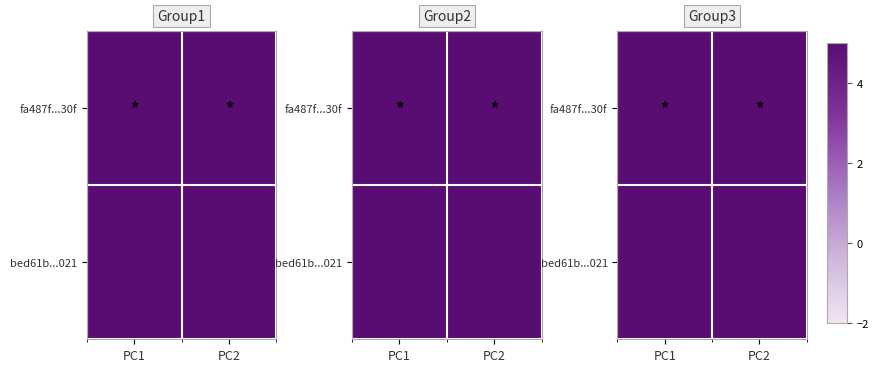

What is the sum of the fa487f...30f values at PC1 and PC2?

90